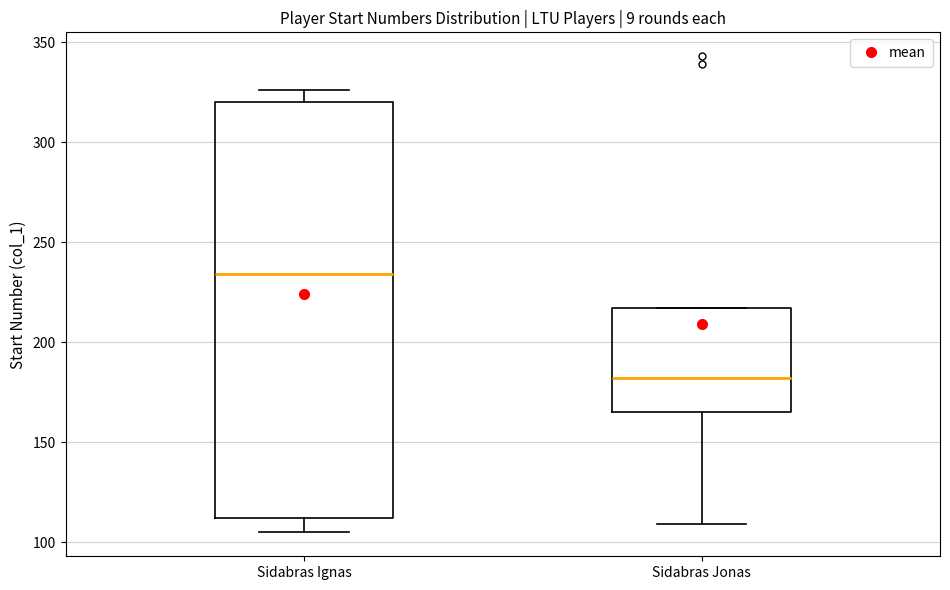

Reading left to right, transcribe this box plot: for each box, give where its median line is, the range the box spans, and where its two whiskers end, as read against the y-axis. The values are not printed on the chart, so give them approximately, as read against the axis.

Sidabras Ignas: median 235, box 110 to 320, whiskers 105 to 325
Sidabras Jonas: median 180, box 165 to 215, whiskers 110 to 215